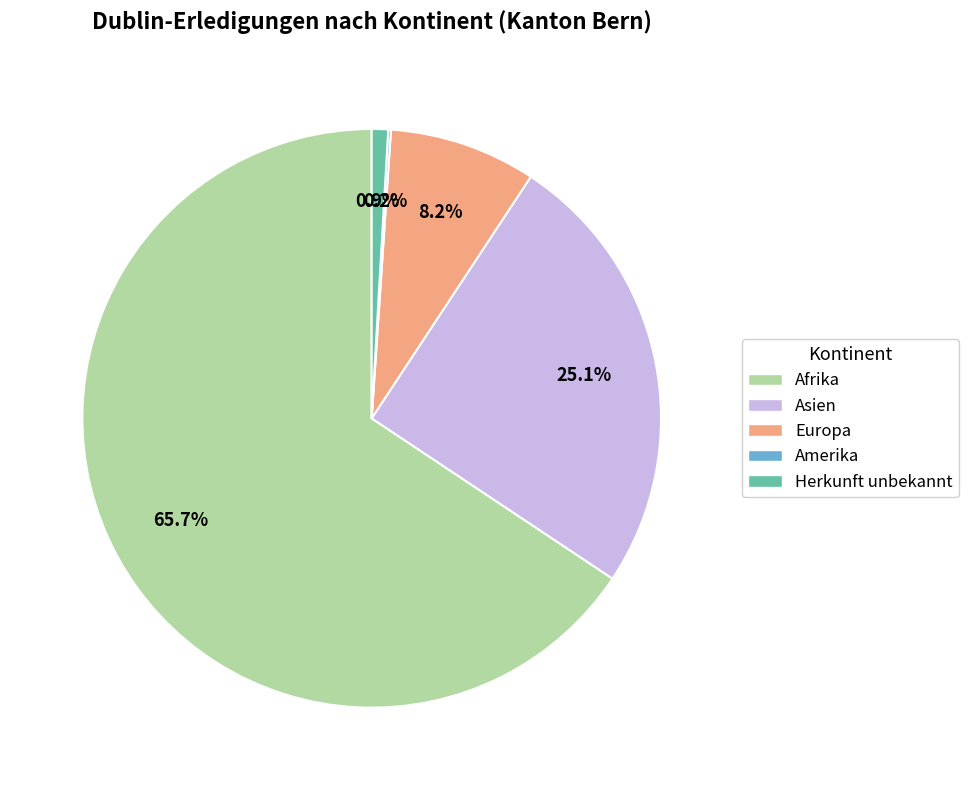

Which slice is the largest?

Afrika